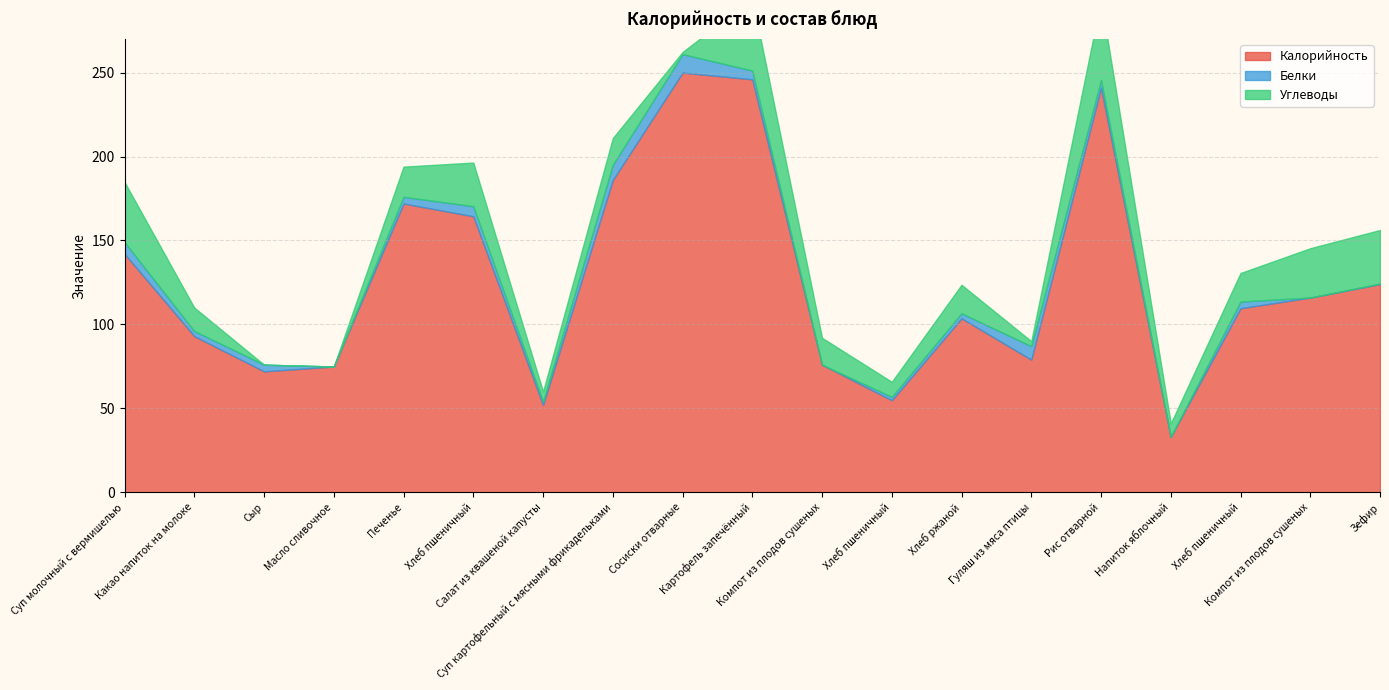

Which has a higher value, Зефир or Рис отварной?

Рис отварной